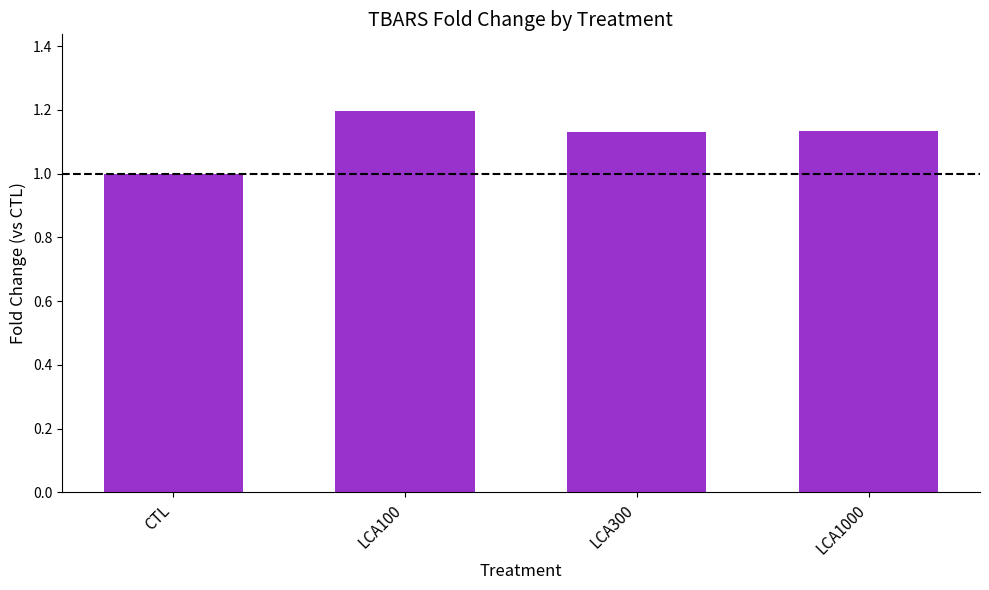

What is the label of the 1st bar from the right?

LCA1000